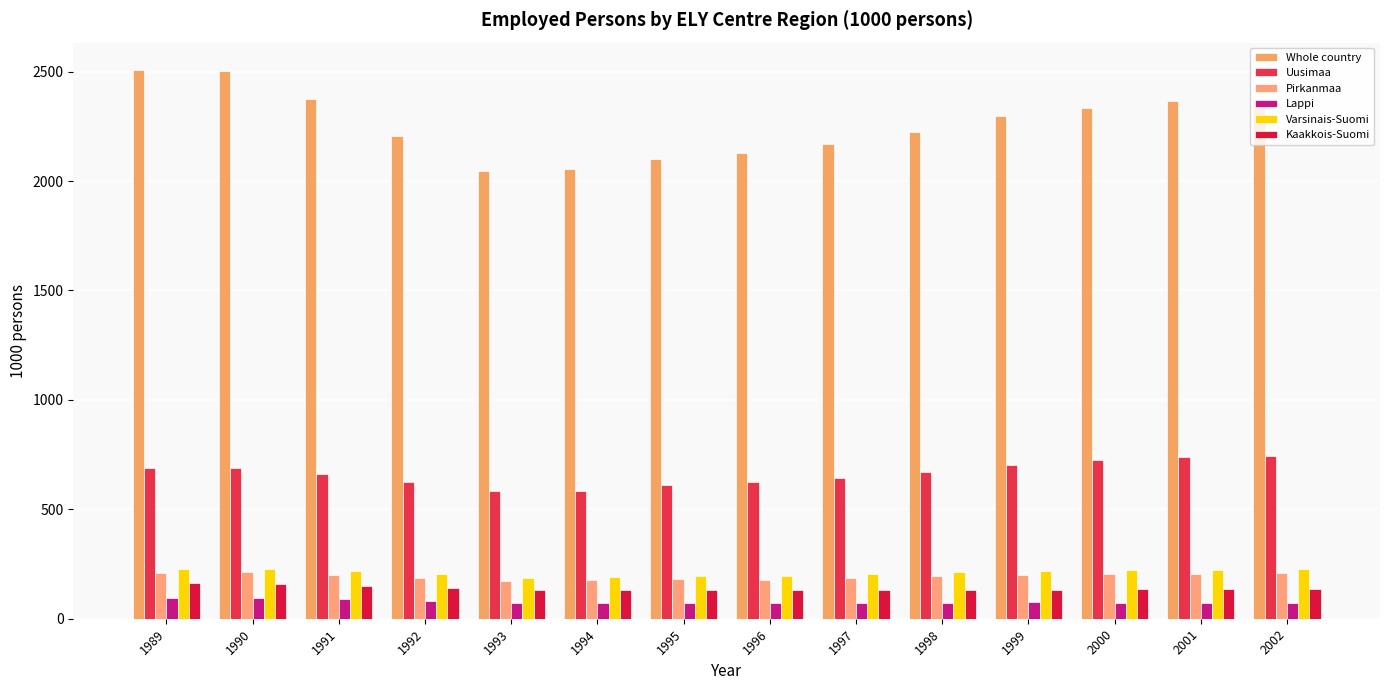

True or false: Varsinais-Suomi has a value of 40 at 1995.

False